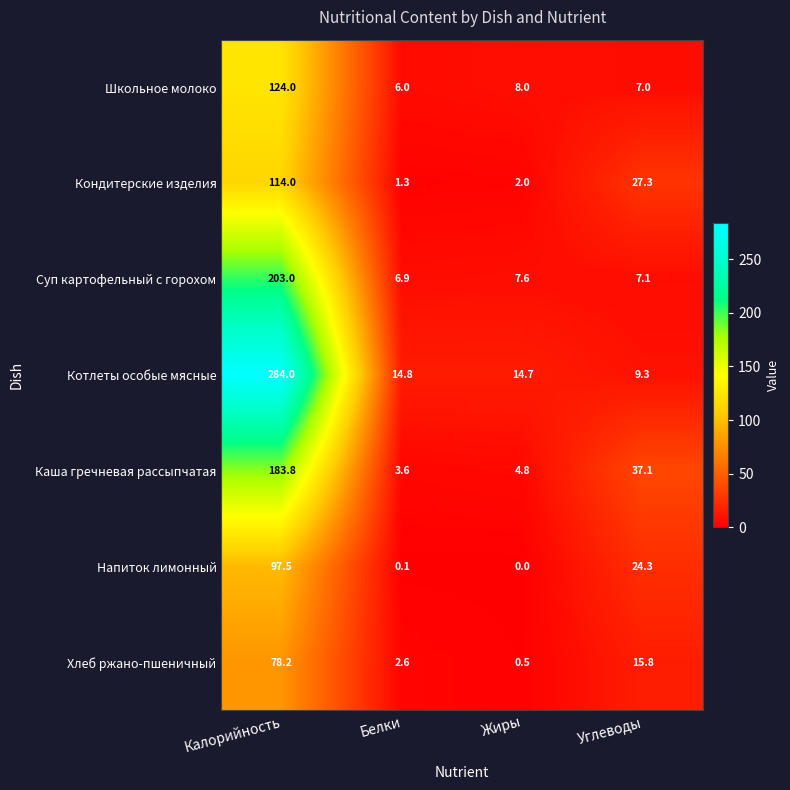

At which label does Каша гречневая рассыпчатая first exceed 37?

Калорийность